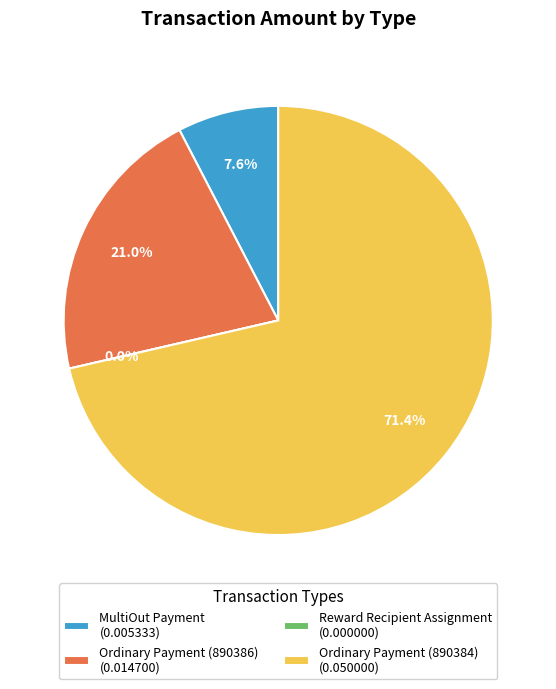

How many slices are in this pie chart?

4